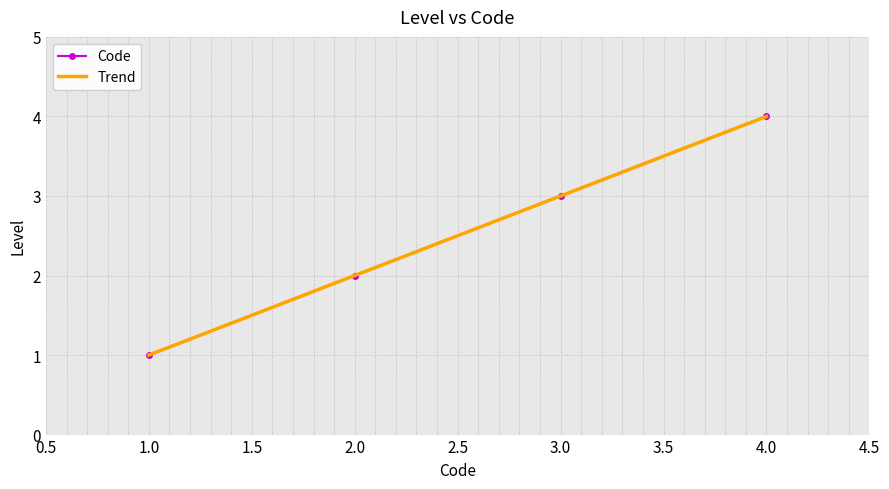

The Code series shows 5 at 3.0. True or false?

False